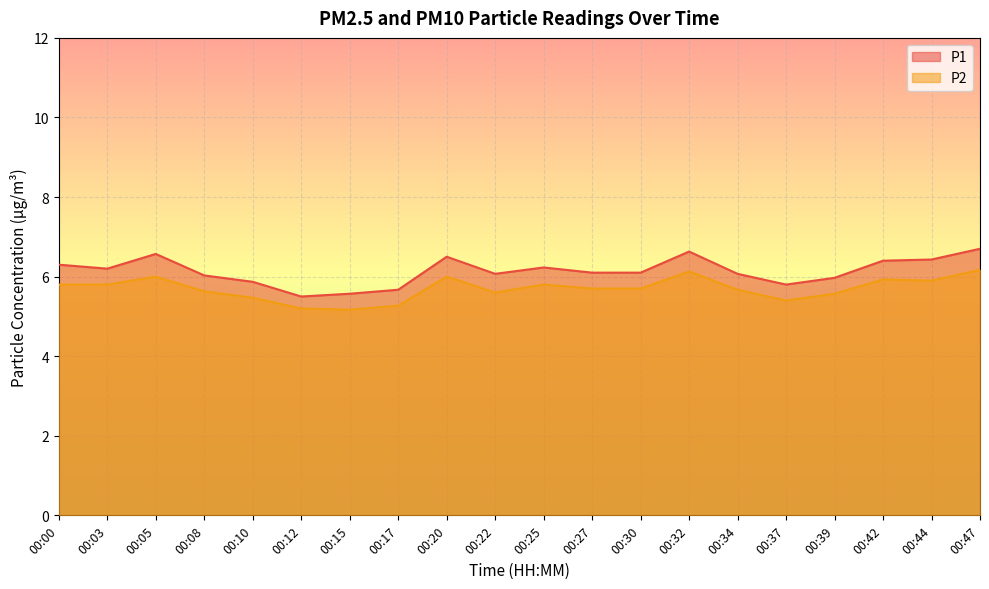

Where is the first local maximum for P2?

00:05